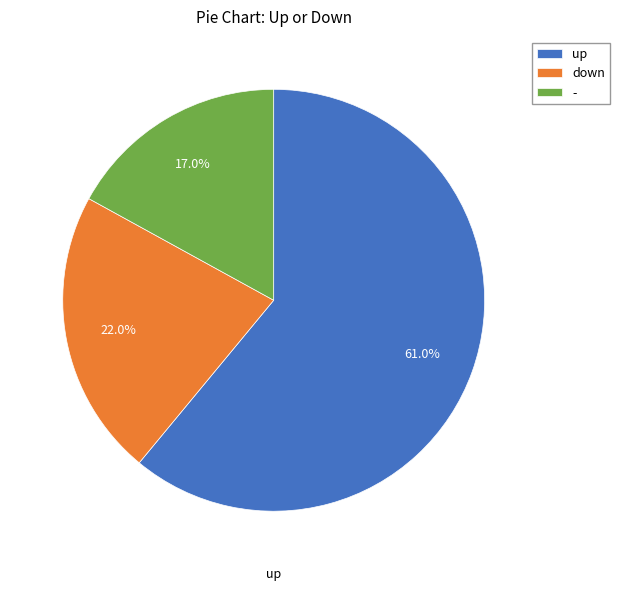

What percentage do down and - together represent?

39.0%